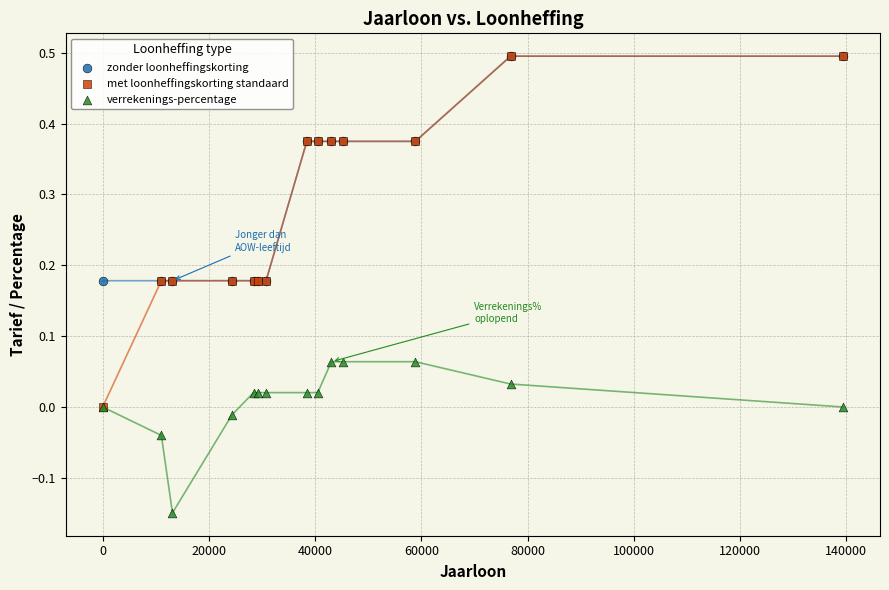

Which series contains the lowest Y value?

verrekenings-percentage